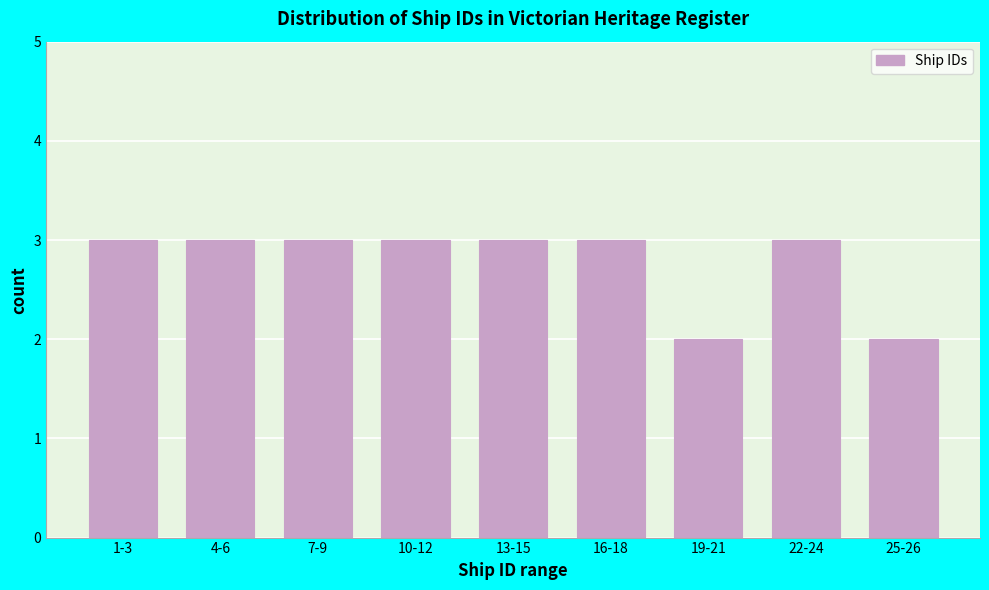

Reading left to right, what are all the values shown in this chart?

1-3=3	4-6=3	7-9=3	10-12=3	13-15=3	16-18=3	19-21=2	22-24=3	25-26=2